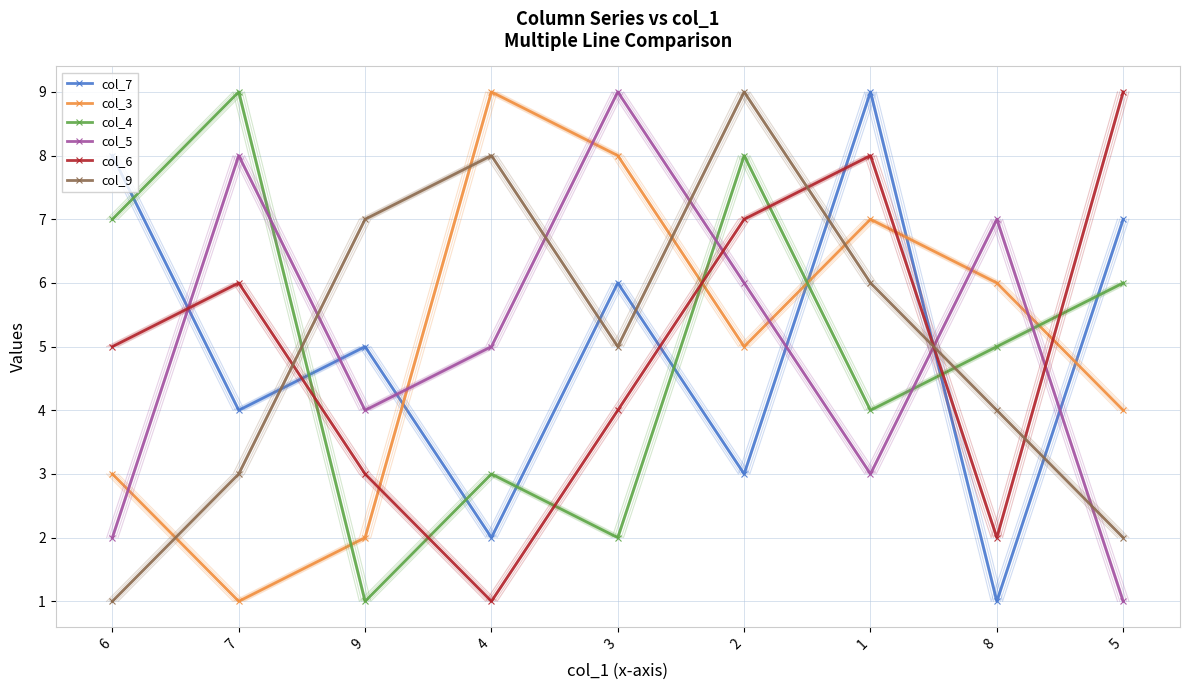

Reading left to right, what are all the values shown in this chart?

col_7: 8	4	5	2	6	3	9	1	7
col_3: 3	1	2	9	8	5	7	6	4
col_4: 7	9	1	3	2	8	4	5	6
col_5: 2	8	4	5	9	6	3	7	1
col_6: 5	6	3	1	4	7	8	2	9
col_9: 1	3	7	8	5	9	6	4	2